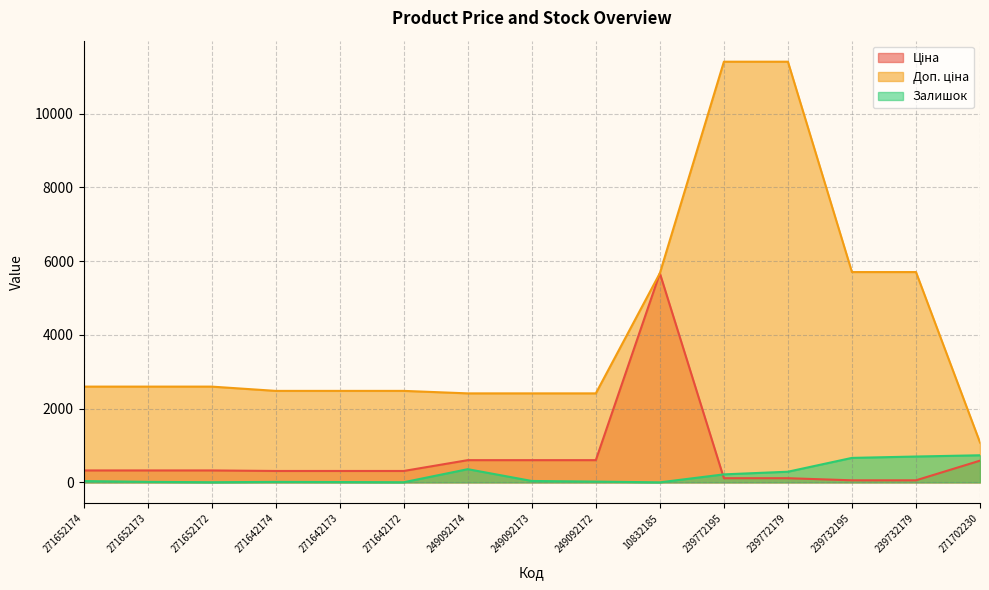

Between 271642172 and 249092172, which is larger?

249092172